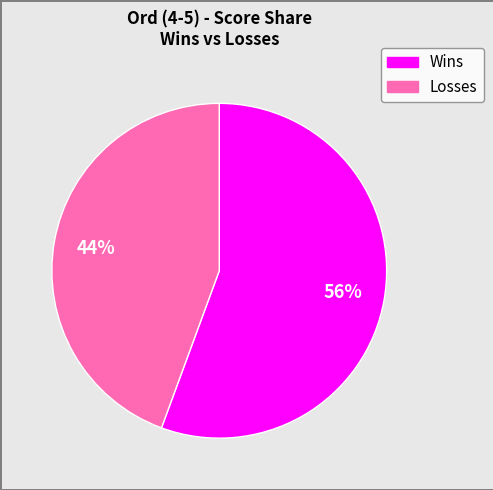

How many slices are in this pie chart?

2